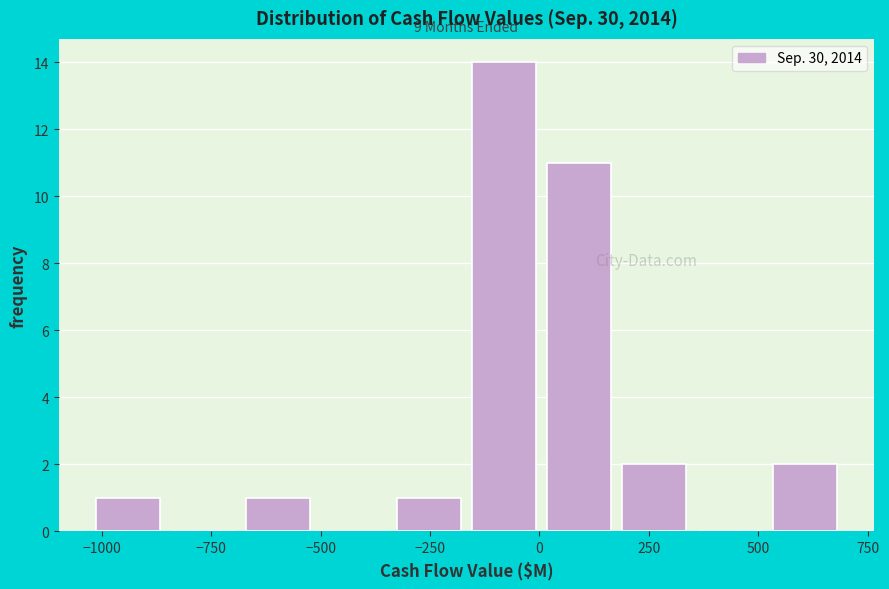

Around what value on the x-axis is the tallest bar? Give the approximate position of its centre, as read against the axis.

-100